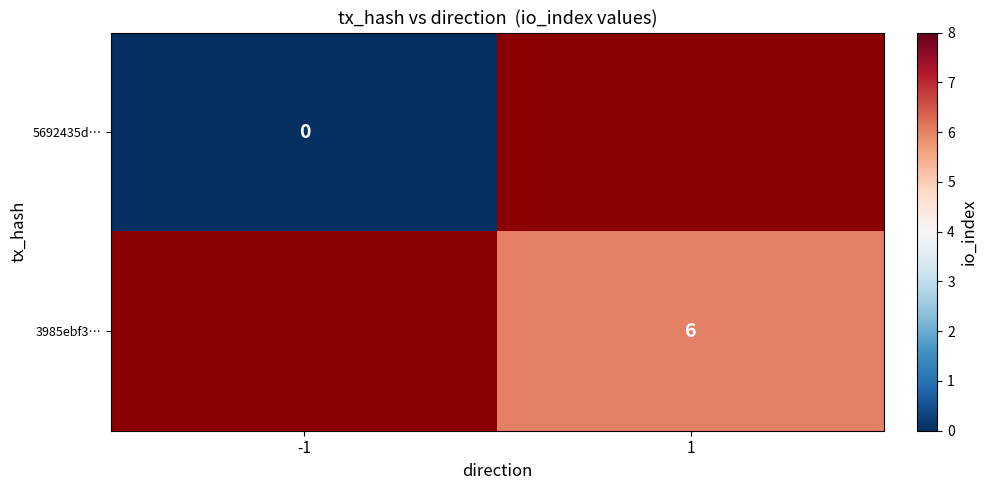

Is it true that 3985ebf3… equals 10 at 1?

False